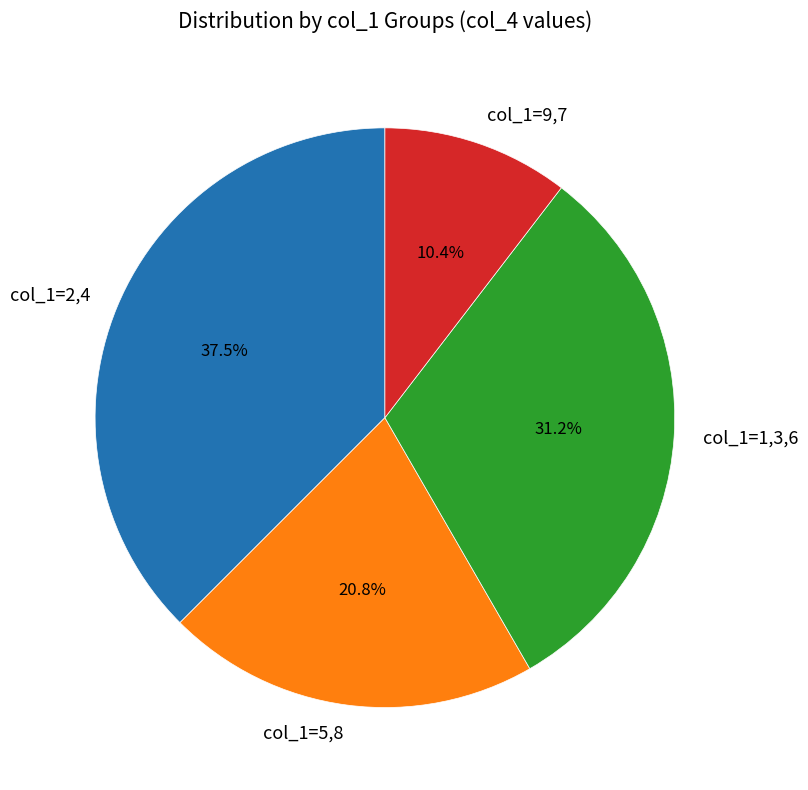

Count the number of slices in the pie.

4